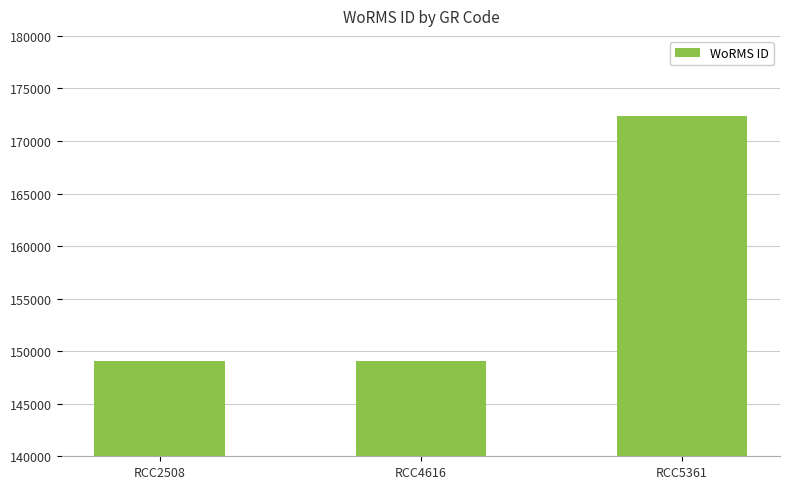

What is the greatest value displayed?

172419